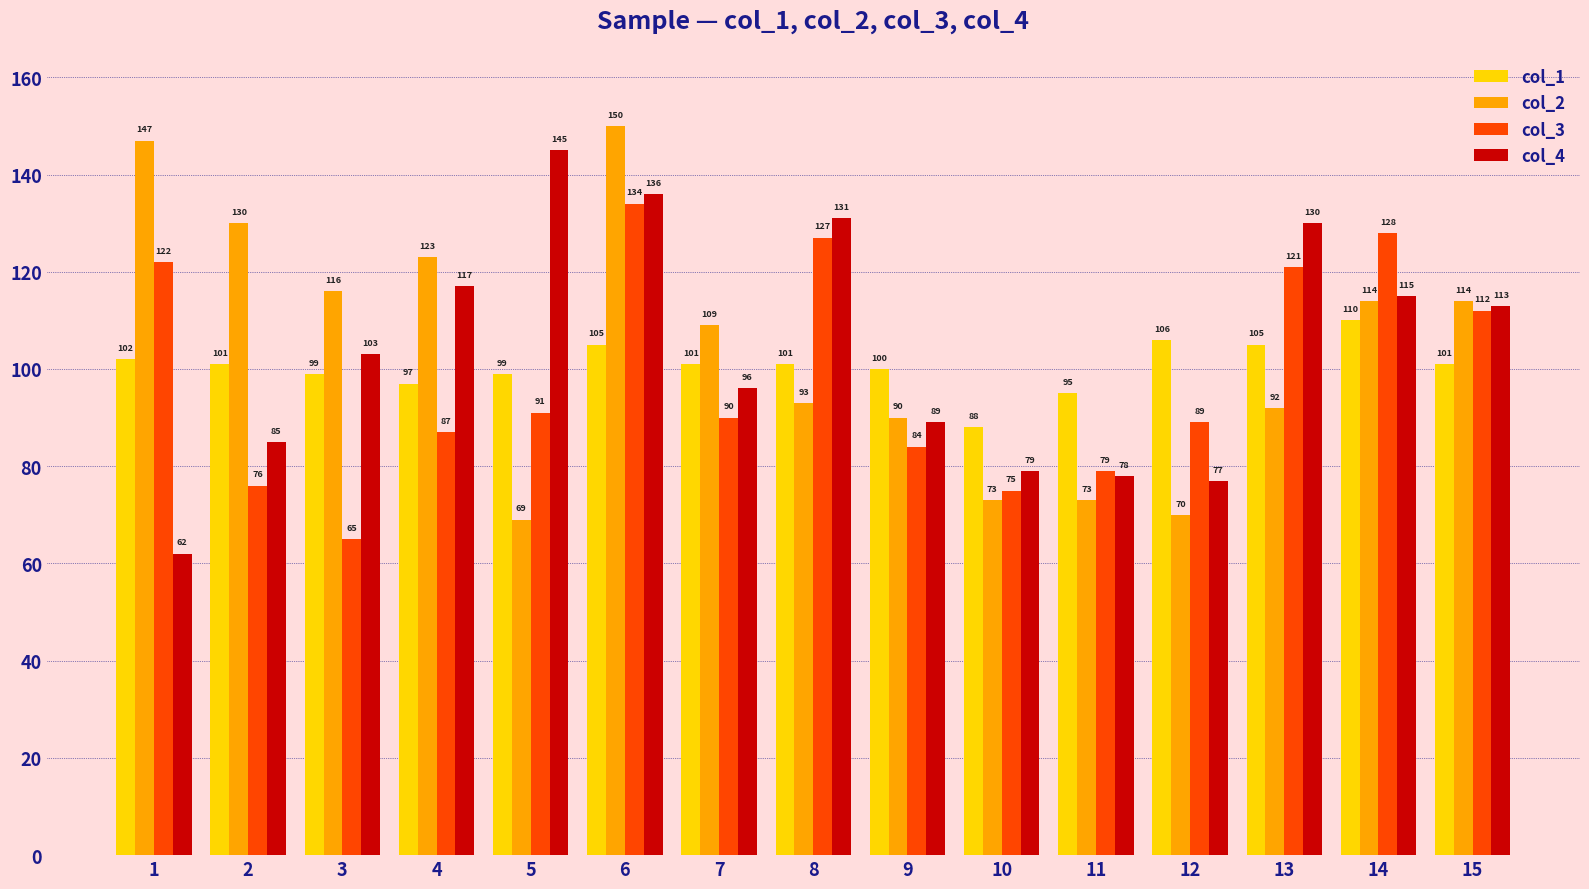

What value does the col_2 series have at 12?

70